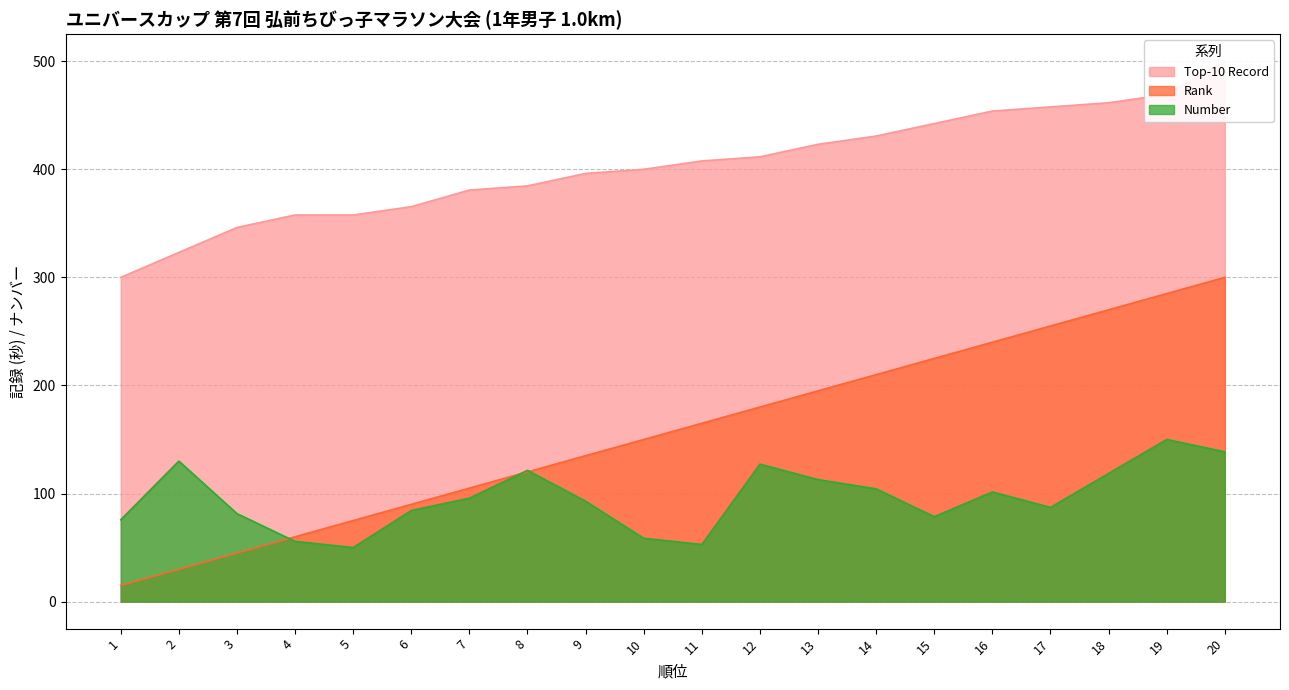

How many series are shown in this chart?

3